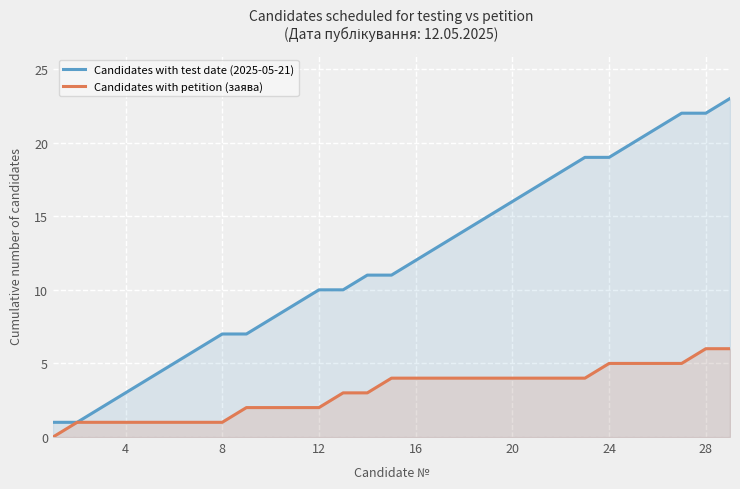

True or false: Candidates with test date (2025-05-21) and Candidates with petition (заява) cross at least once.

False